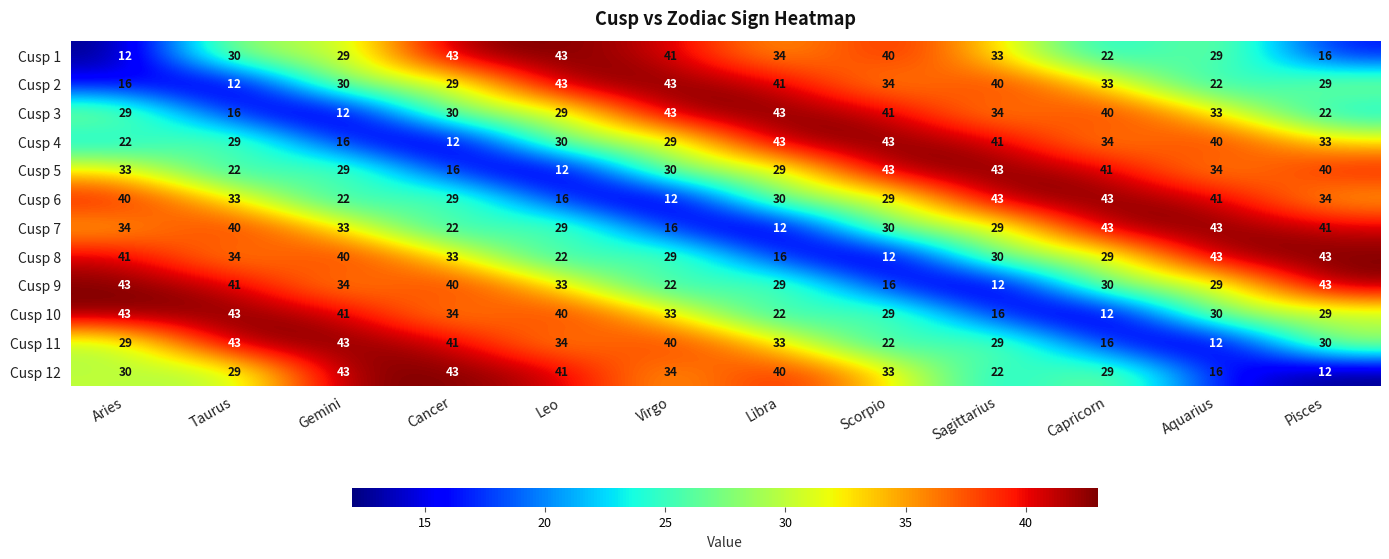

What is the smallest value displayed?

12